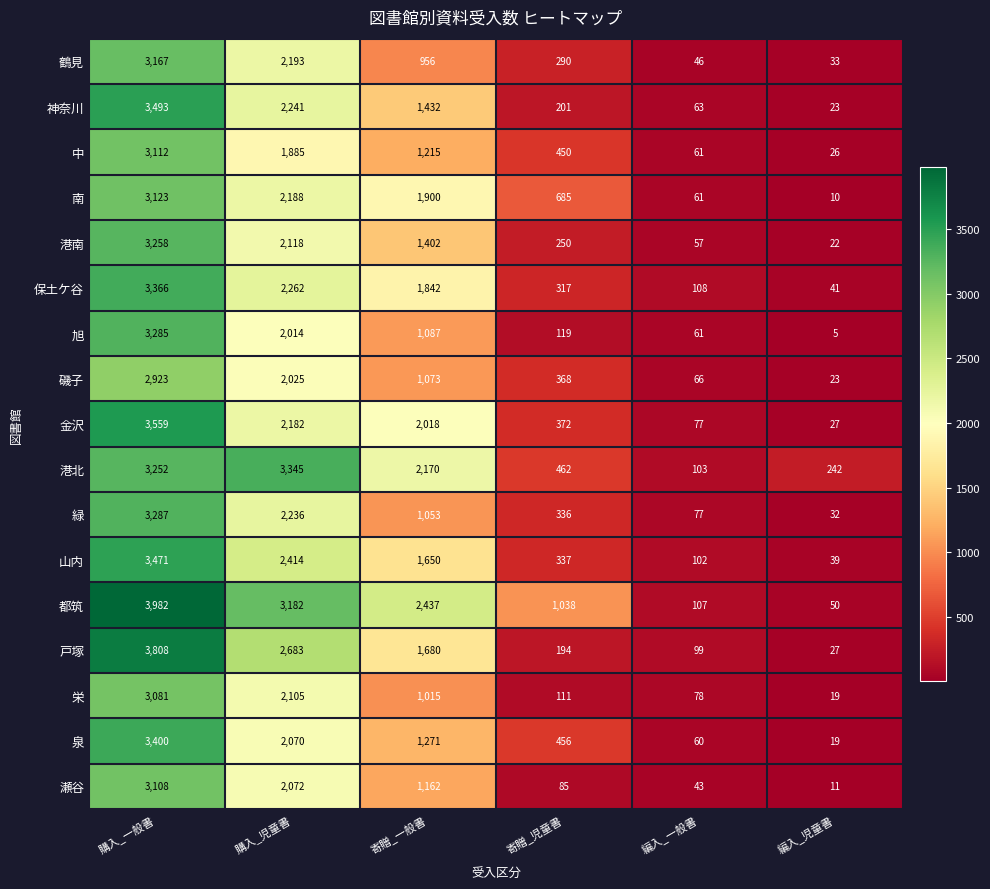

At which category does the chart reach its peak across all series?

購入_一般書